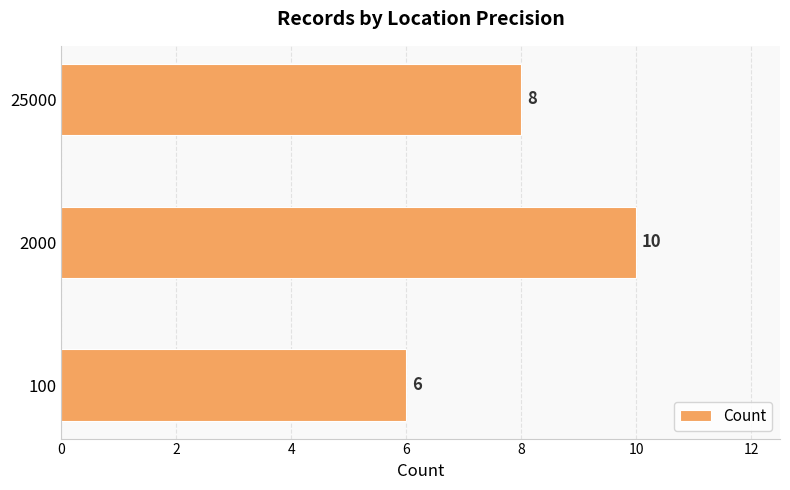

Which has a higher value, 25000 or 100?

25000